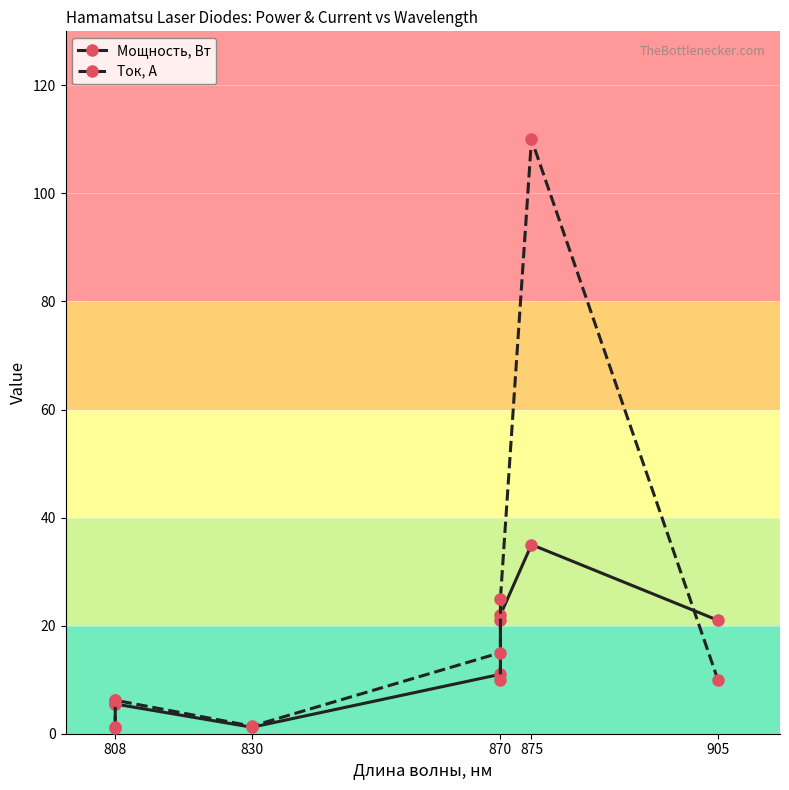

How many lines are shown in the chart?

2